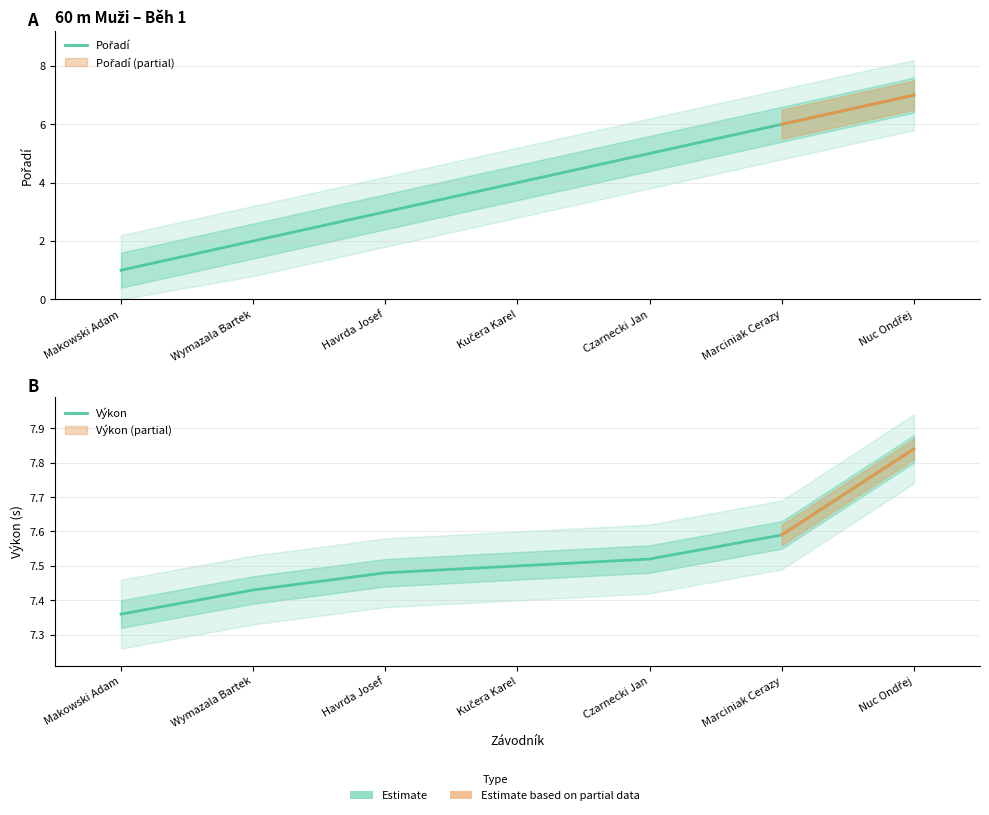

Rank the series by their maximum value, from highest to lowest.

Výkon, Pořadí